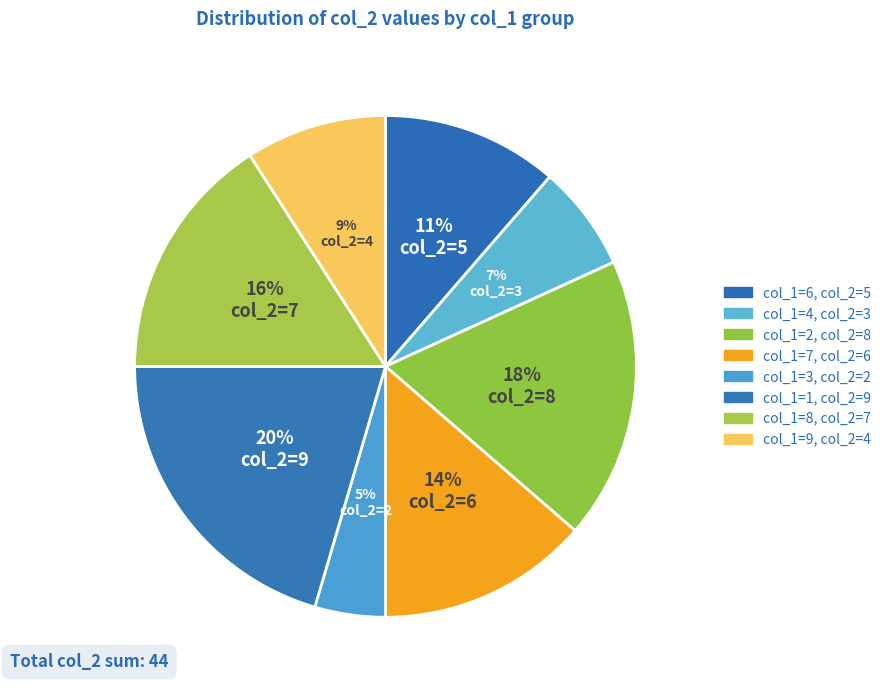

How many segments does this pie chart have?

8